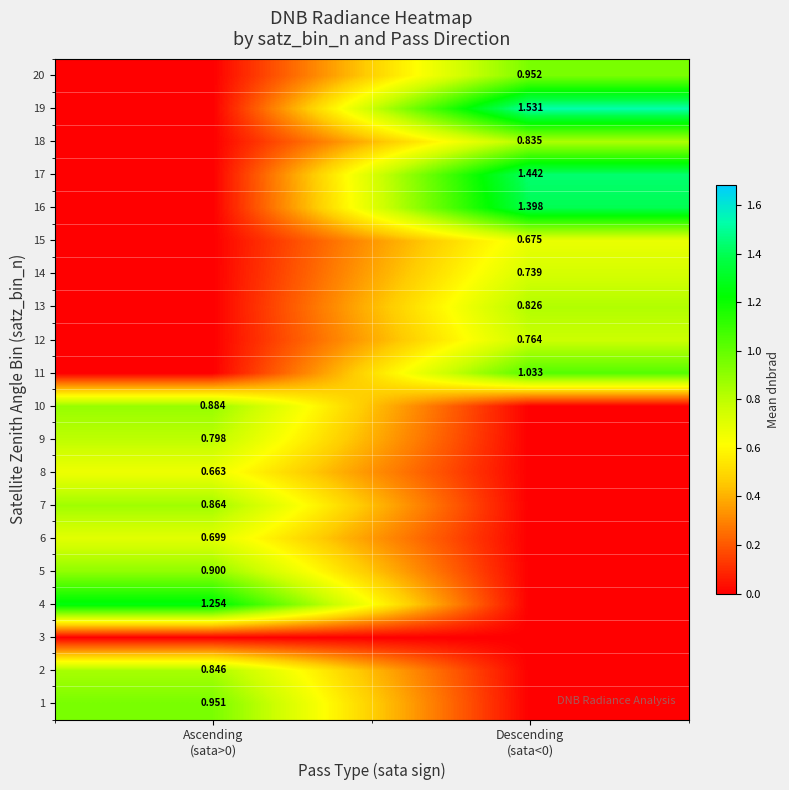

What is the total value across all series at Descending
(sata<0)?

10.2